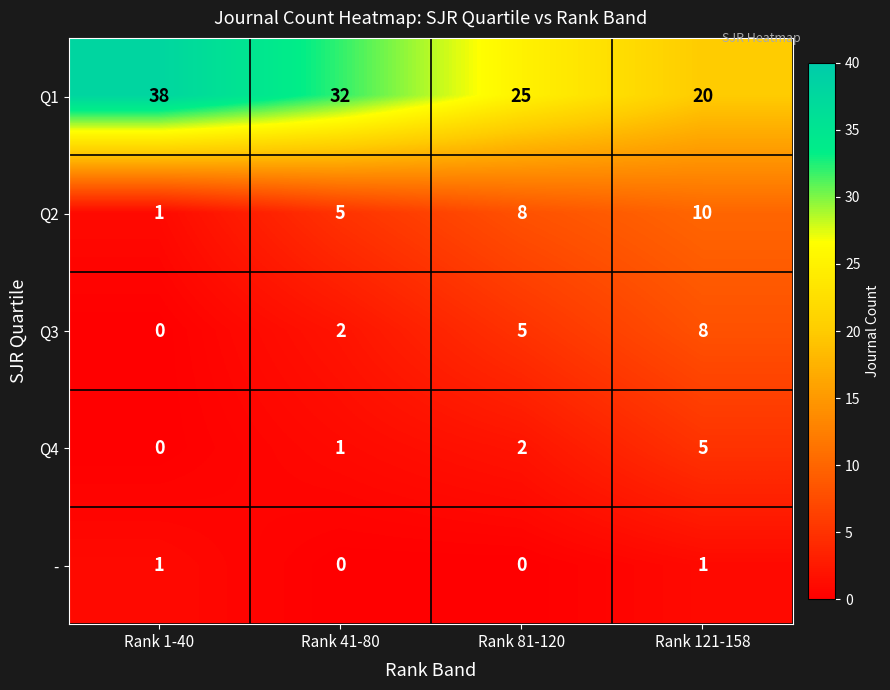

Is the value of Q4 at Rank 1-40 greater than the value of - at Rank 121-158?

No